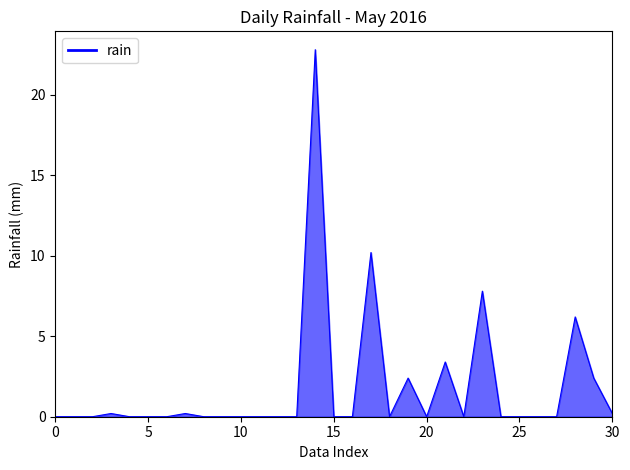

Which category has the highest value across all series?

14